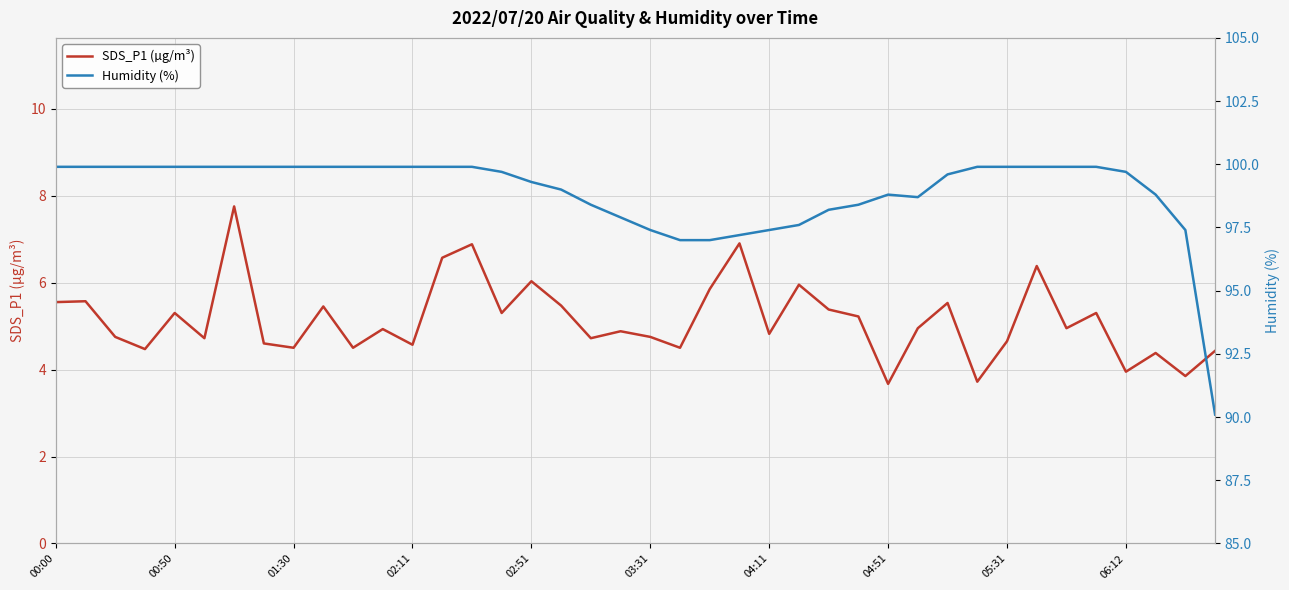

Rank the series at 35 from lowest to highest value.

SDS_P1 (µg/m³), Humidity (%)